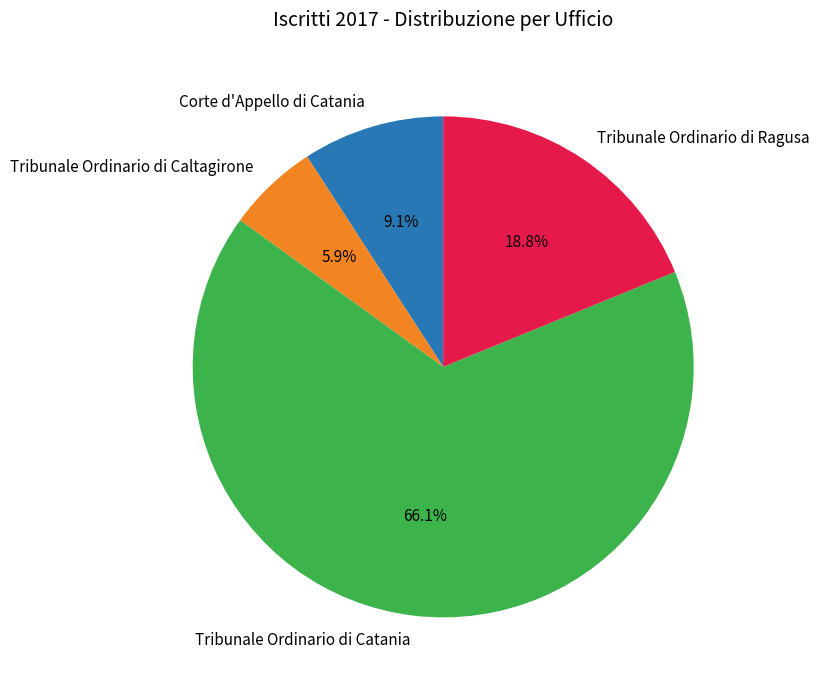

Between Tribunale Ordinario di Caltagirone and Tribunale Ordinario di Ragusa, which is larger?

Tribunale Ordinario di Ragusa